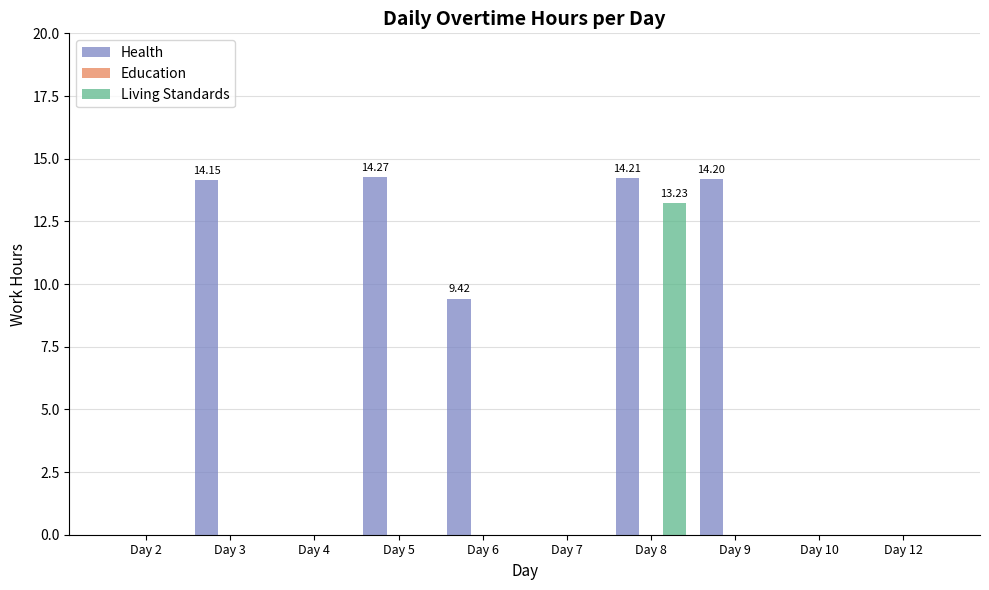

Between Day 8 and Day 10, which series saw the biggest shift?

Health